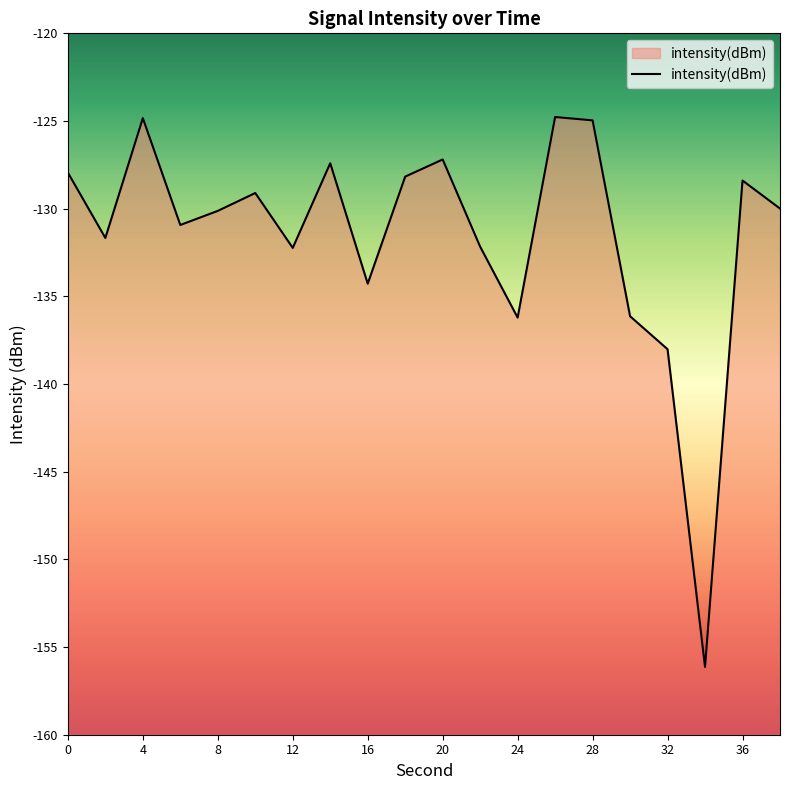

Is it true that the value at 10 is -129.1?

True